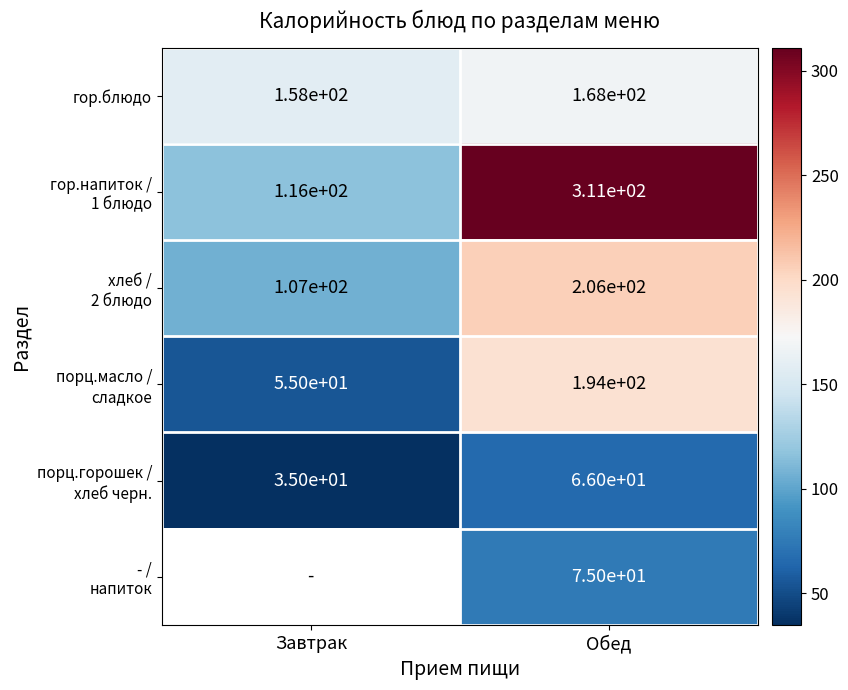

Which category has the lowest value across all series?

Завтрак